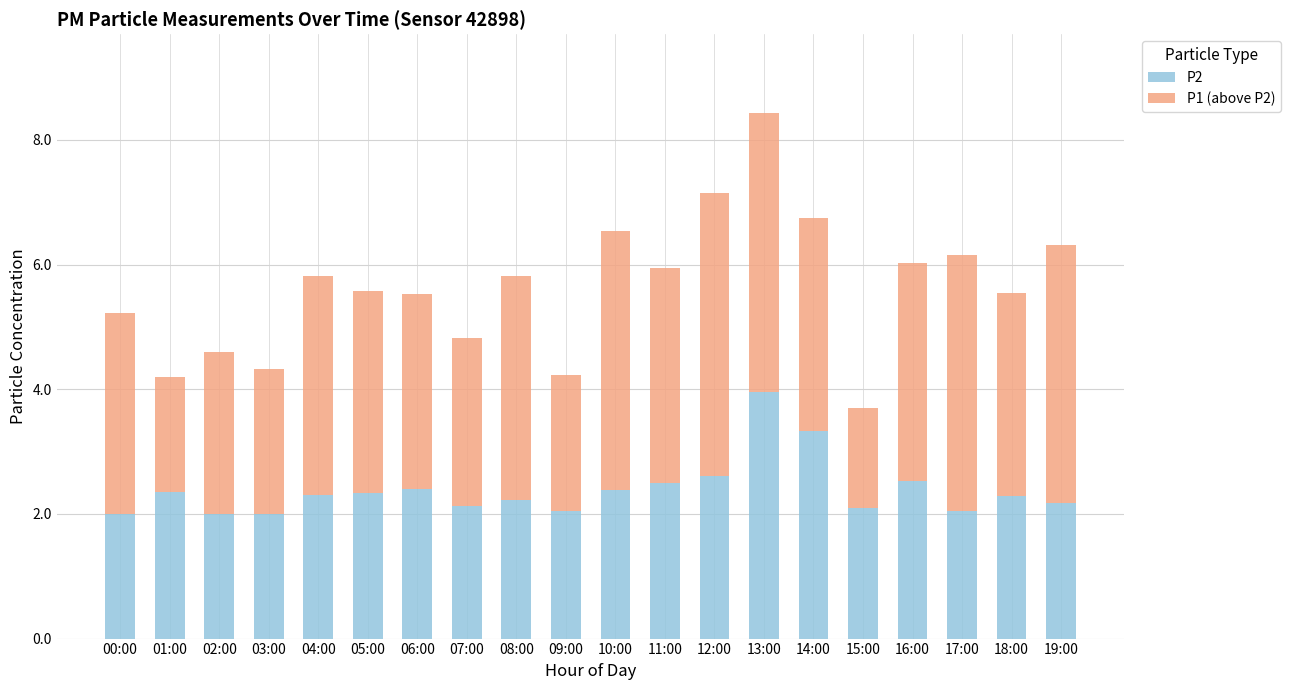

The P2 series shows 2.5 at 11:00. True or false?

True